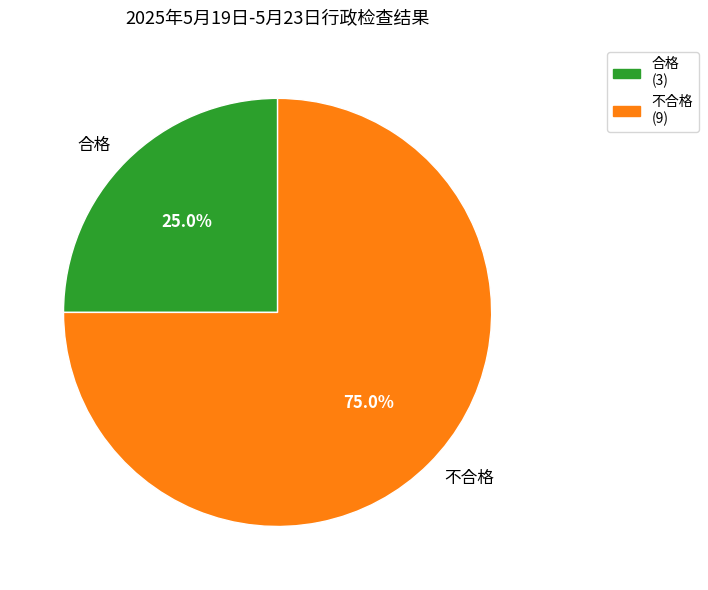

How many slices are in this pie chart?

2